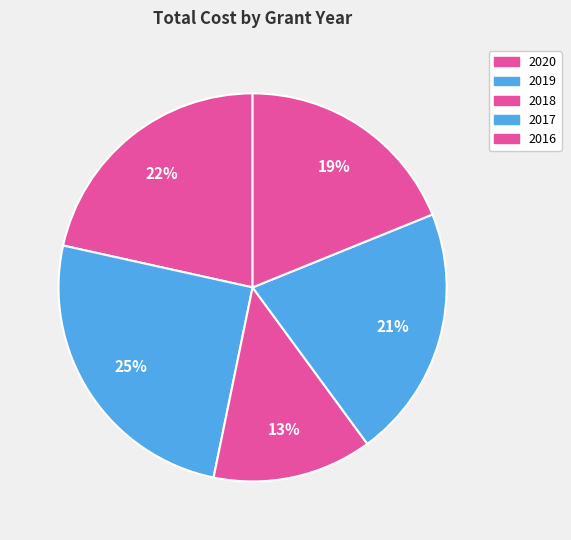

Count the number of slices in the pie.

5